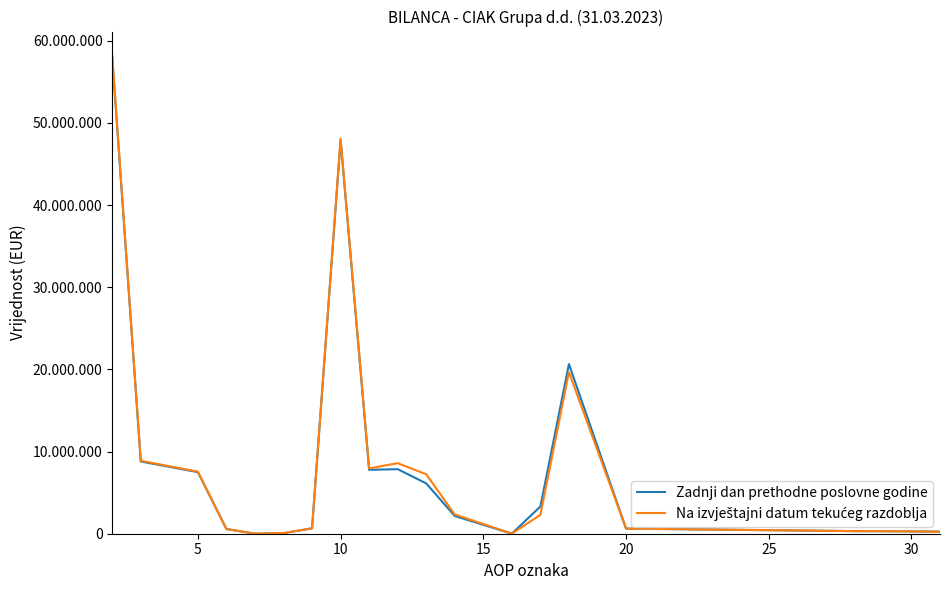

Which series has the widest spread of values?

Na izvještajni datum tekućeg razdoblja